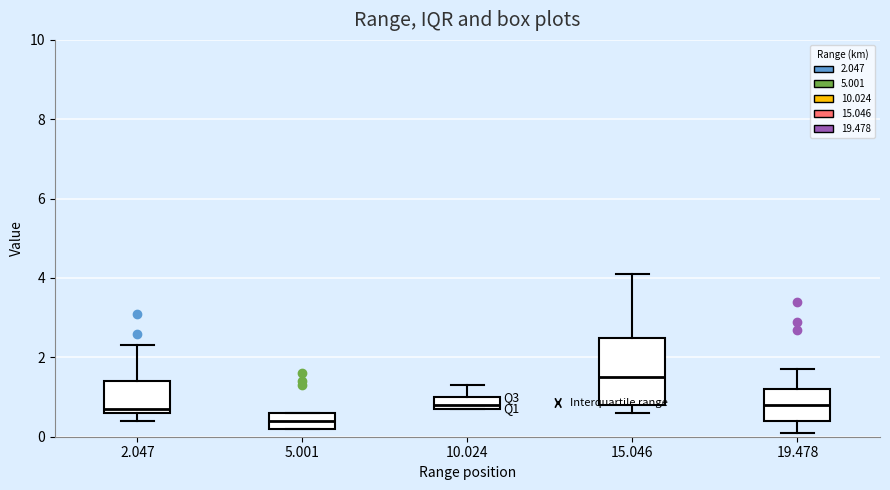

Reading left to right, read every box against the y-axis: the position of its median line, the range the box covers, and the ends of its whiskers. The values are not printed on the chart, so give them approximately, as read against the axis.

2.047: median 0.8, box 0.6 to 1.4, whiskers 0.4 to 2.4
5.001: median 0.4, box 0.2 to 0.6, whiskers 0.2 to 0.6
10.024: median 0.8 (just above the box's lower edge), box 0.8 to 1.0, whiskers 0.8 to 1.4
15.046: median 1.6, box 0.8 to 2.6, whiskers 0.6 to 4.2
19.478: median 0.8, box 0.4 to 1.2, whiskers 0.2 to 1.8